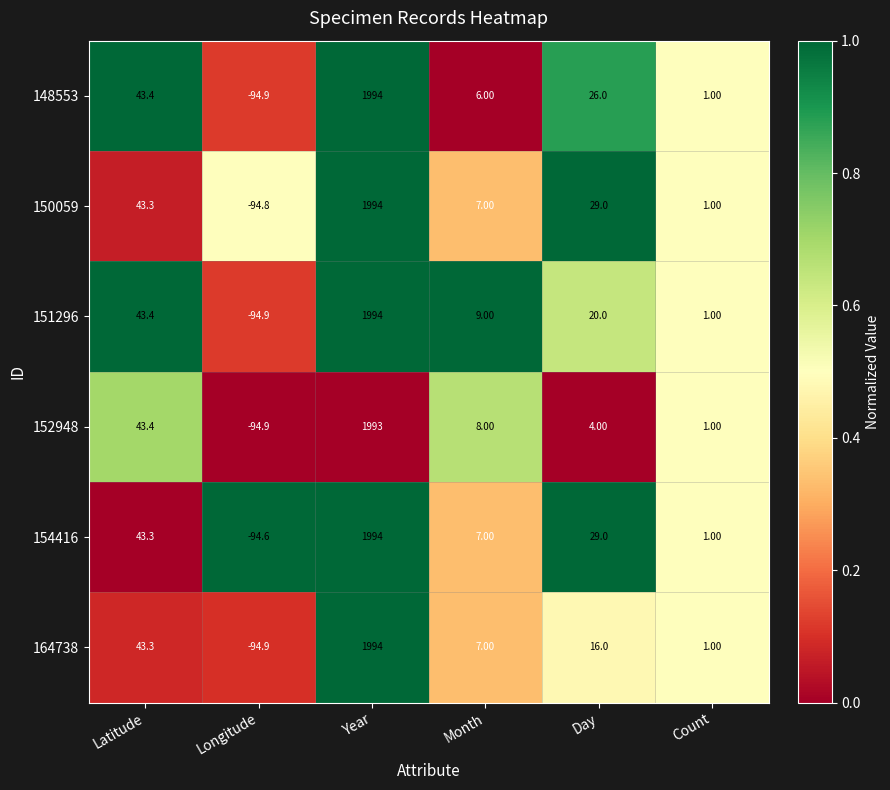

Rank the categories by 148553 value from lowest to highest.

Longitude, Count, Month, Day, Latitude, Year